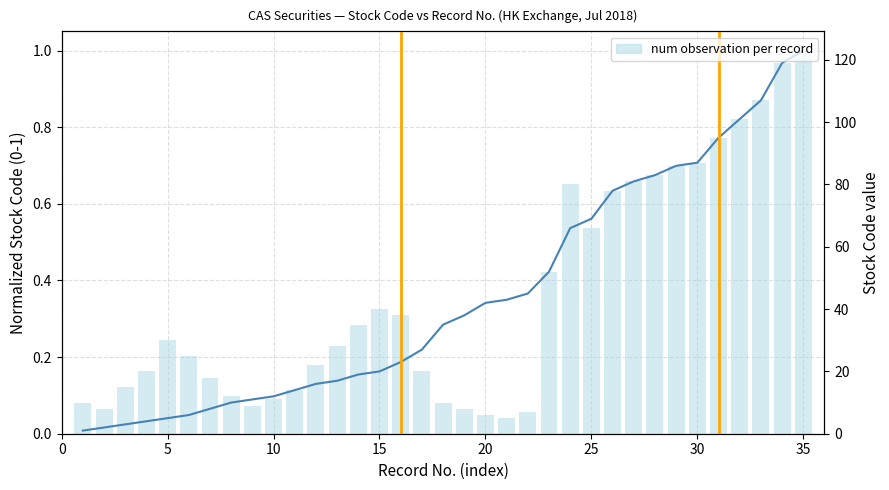

Count the number of data series in this chart.

2